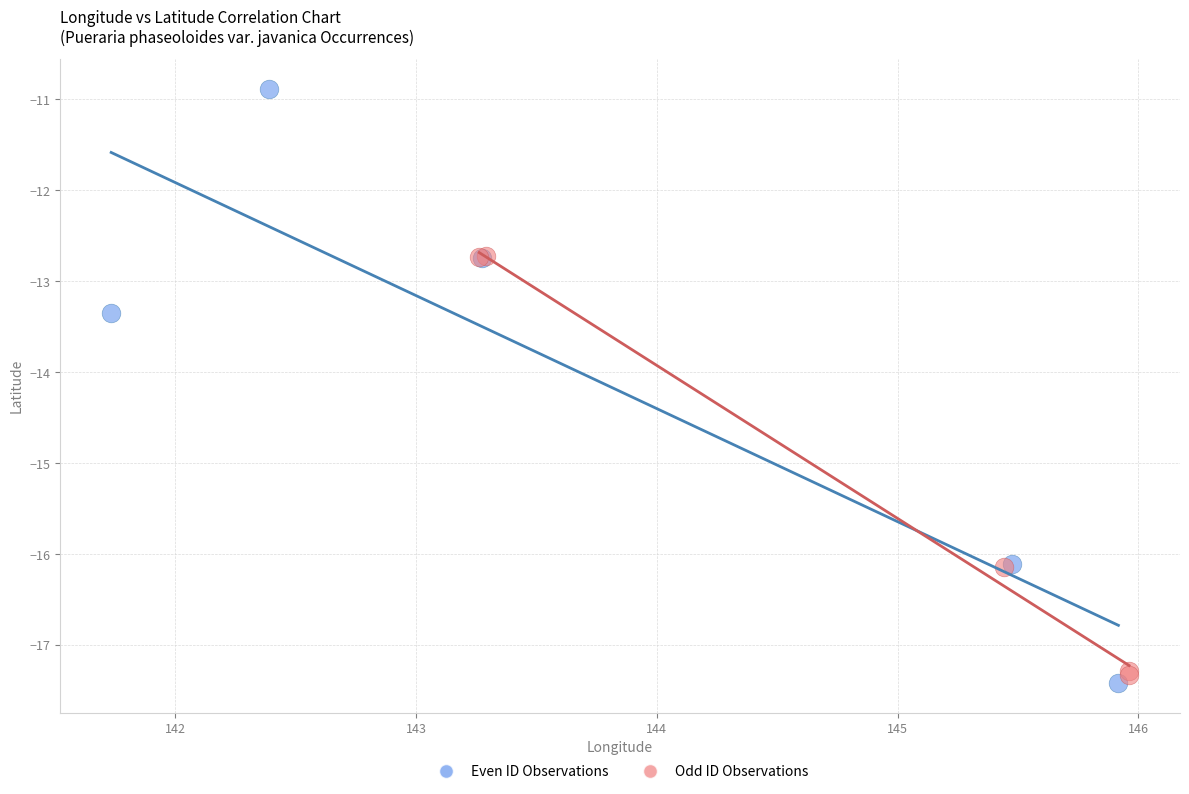

Which series contains the highest Y value?

Even ID Observations